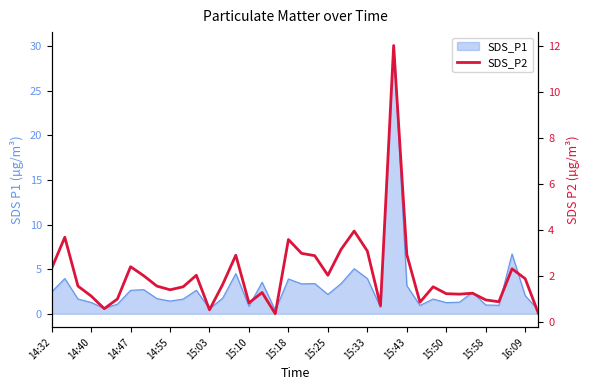

How many data points are less than 1?

9